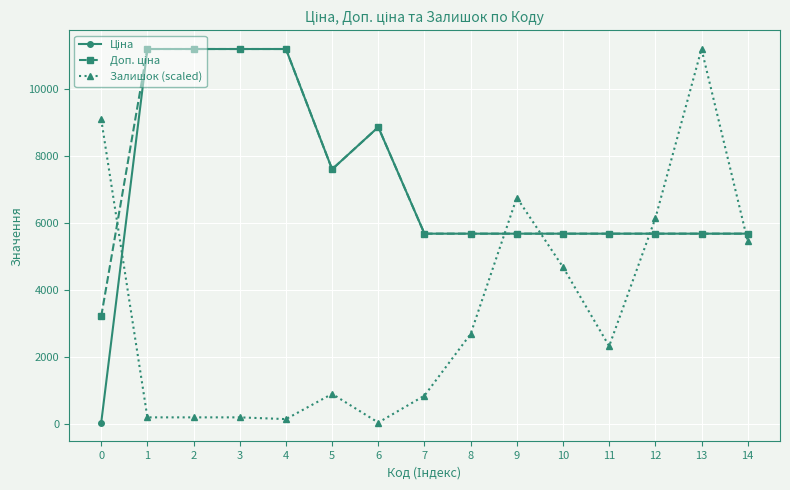

What is the spread (max minus min) of values at 9?

1077.8